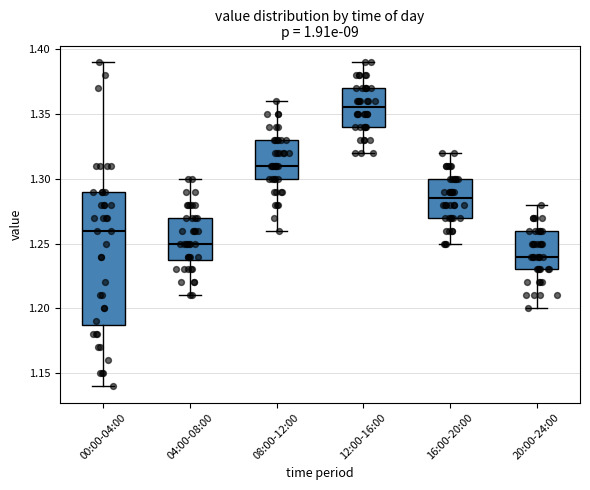

Which box is the tallest, from its lower edge to its upper edge?

00:00-04:00